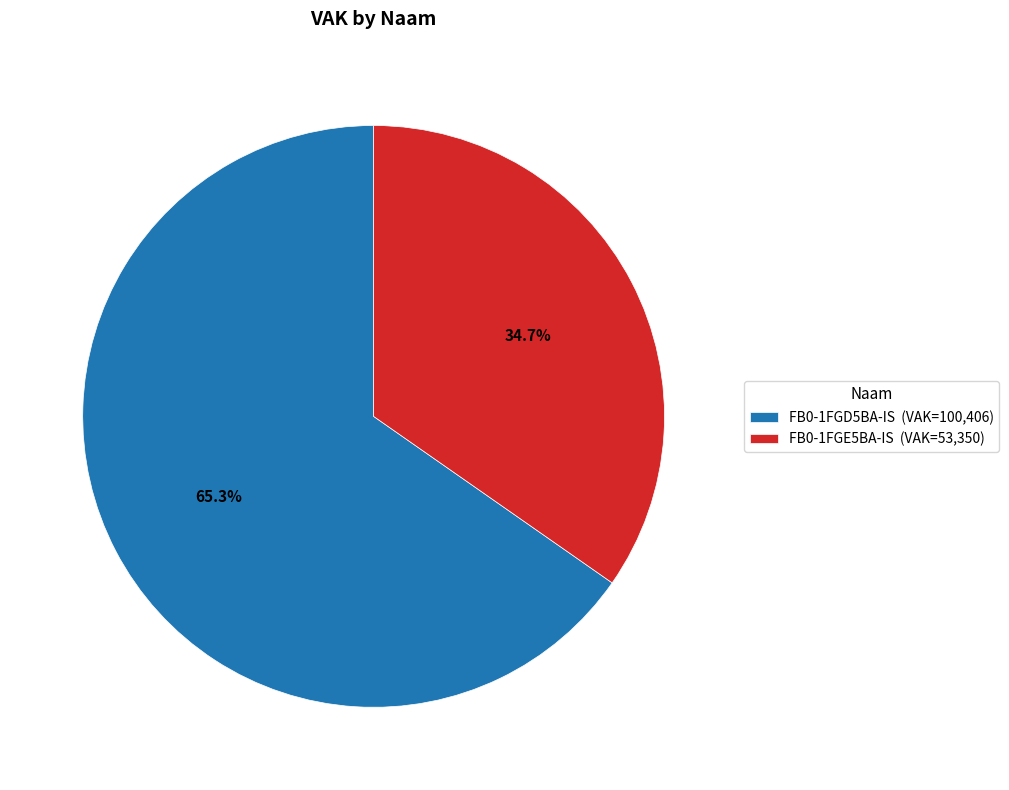

The FB0-1FGD5BA-IS slice represents 54% of the pie. True or false?

False